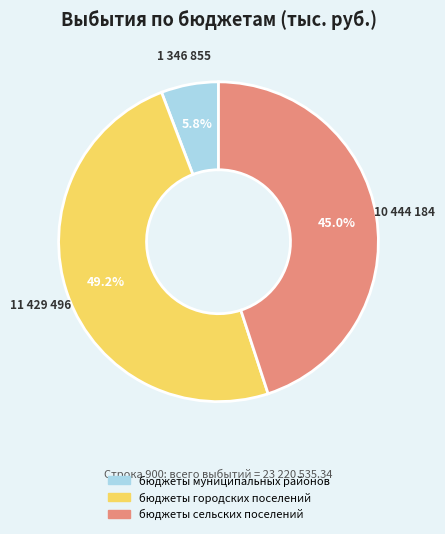

Is there any slice that represents more than half of the pie?

No